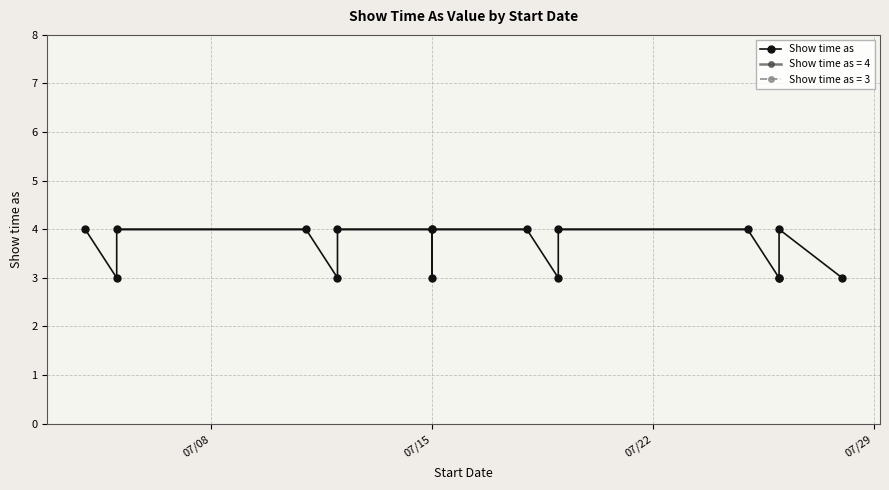

The chart shows a value of 6 at 07/15. True or false?

False